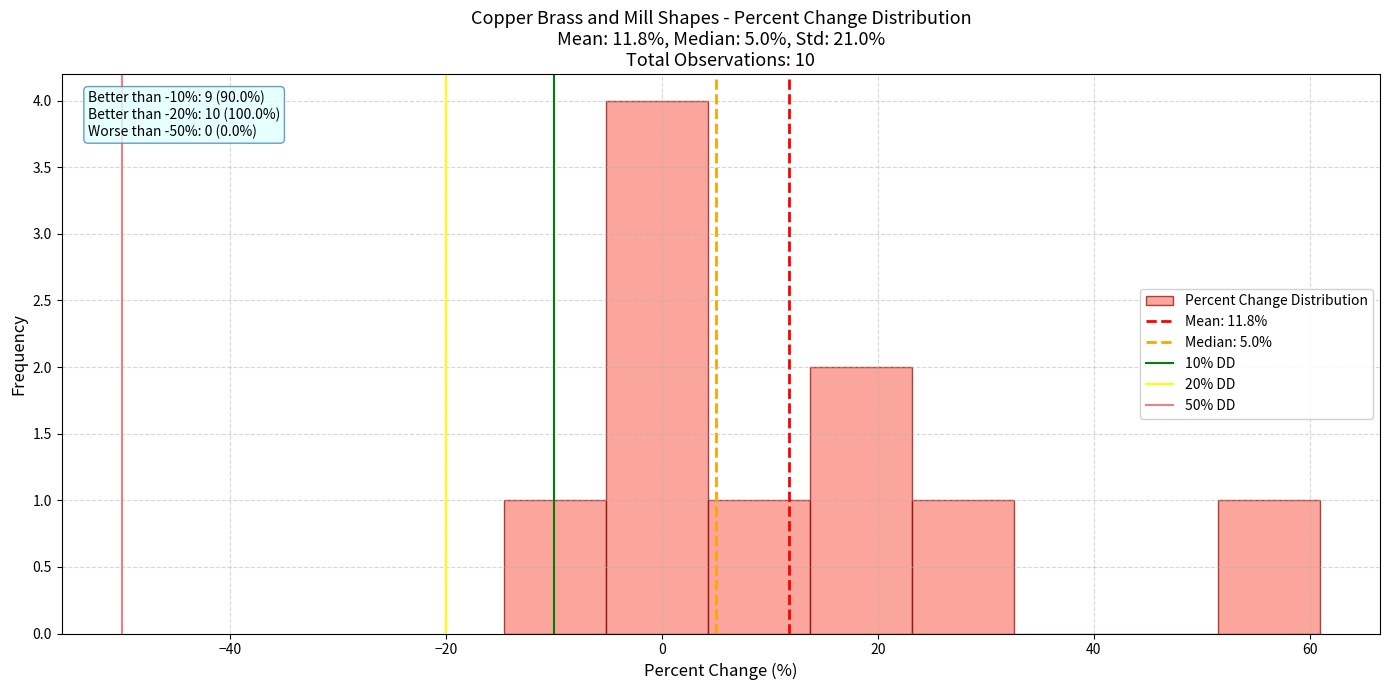

Over which range of the x-axis is the bar tallest?

-6 to 4